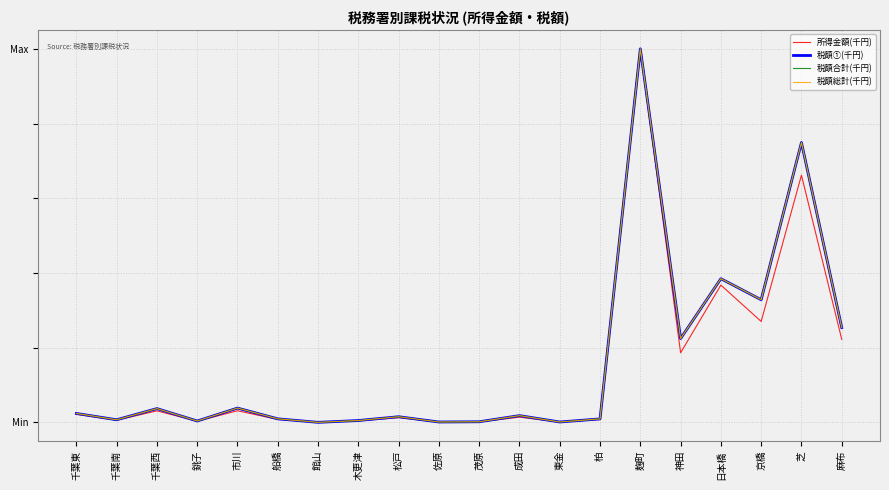

How many interior local peaks does the 税額総計(千円) series have?

7